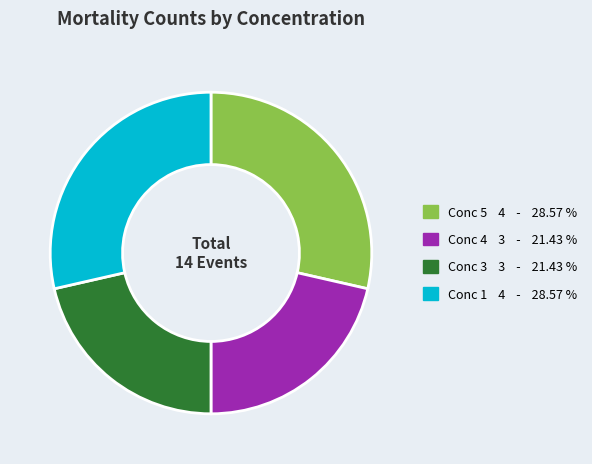

Does any single category account for the majority?

No